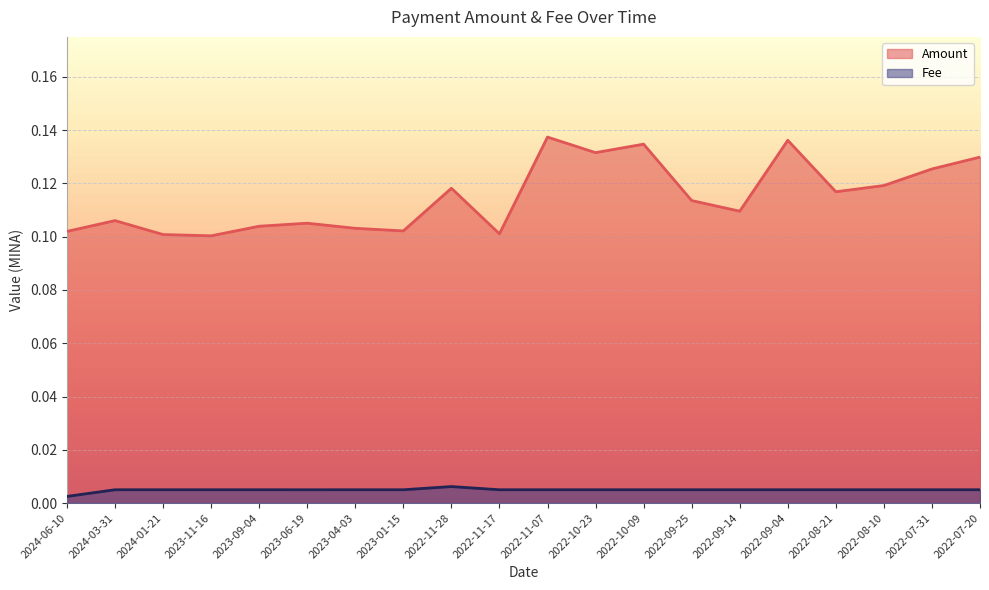

Which has a higher value, 2022-10-23 or 2022-07-31?

2022-10-23